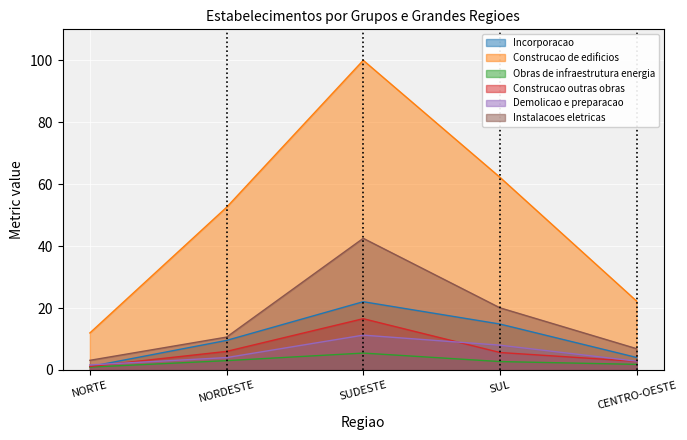

What is the difference between the maximum and minimum values in the Construcao outras obras series?

15.4